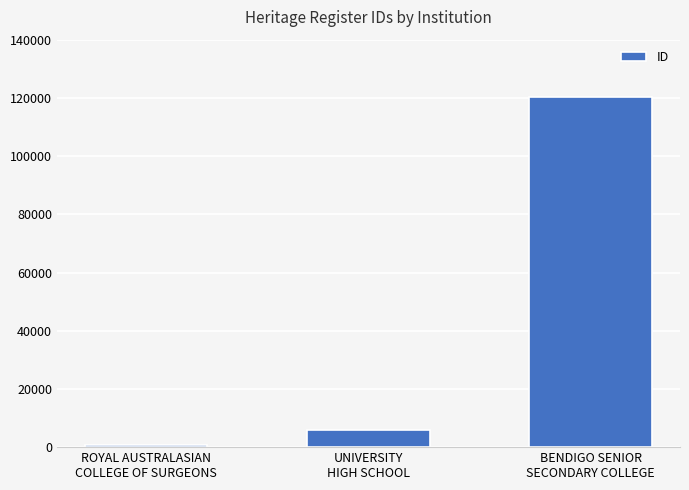

What is the change in value from ROYAL AUSTRALASIAN
COLLEGE OF SURGEONS to BENDIGO SENIOR
SECONDARY COLLEGE?

+119594